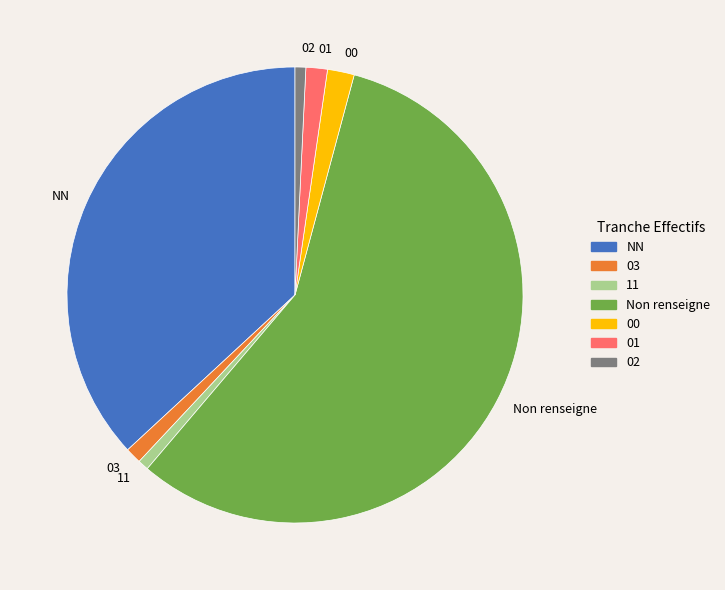

How many segments does this pie chart have?

7